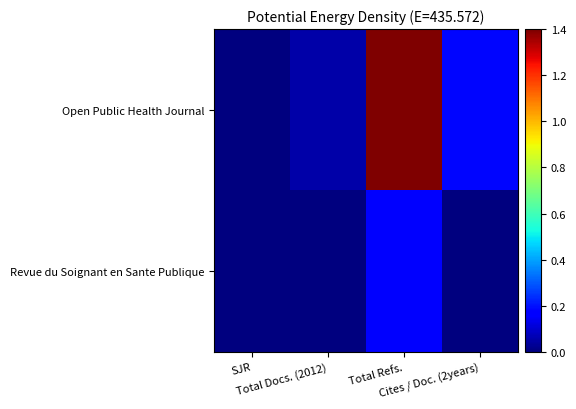

What is the total value across all series at Cites / Doc. (2years)?

0.2